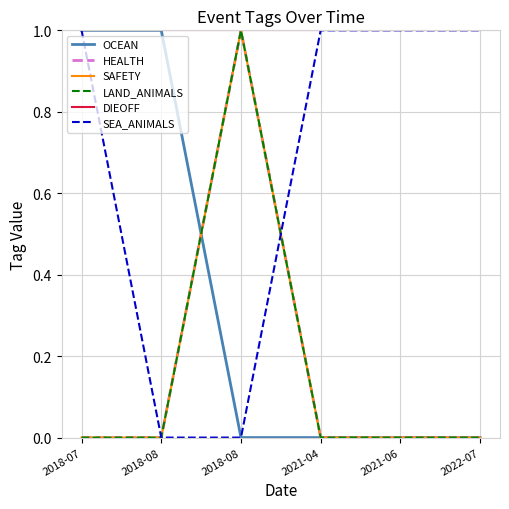

Is this an area chart (filled region under the line)?

No